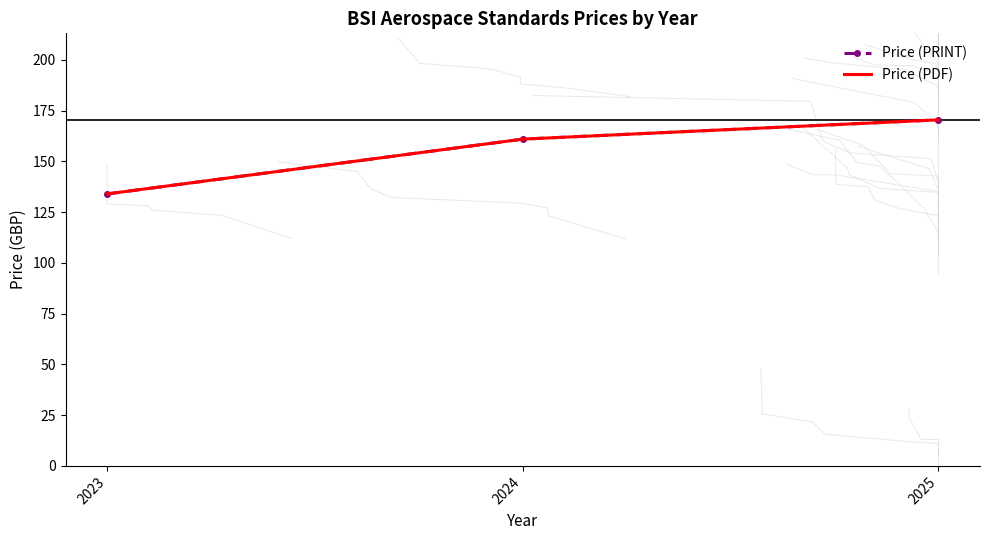

What is the value of the Price (PDF) point at the 1st from the left?

134.0